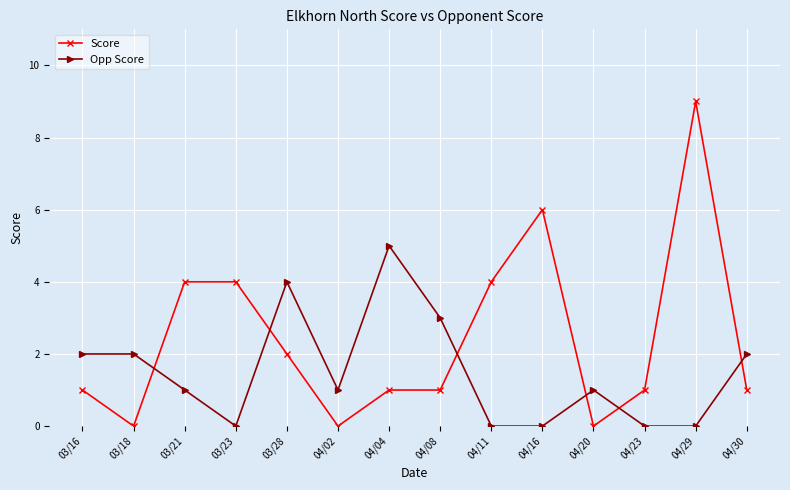

Which series has the largest total across all categories?

Score